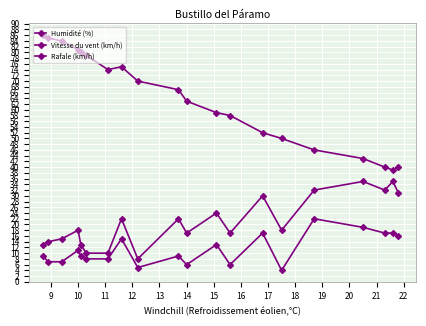

How many categories are shown in the chart?

20